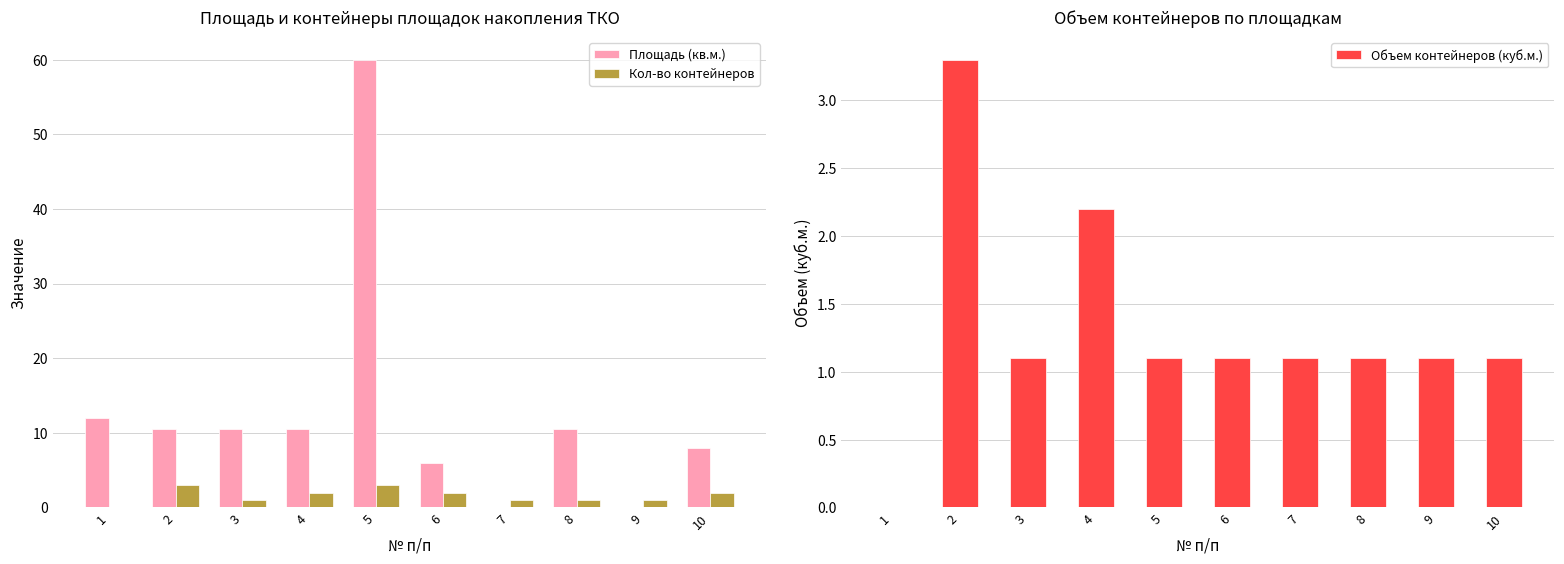

What is the average value of the Объем контейнеров (куб.м.) series?

1.3